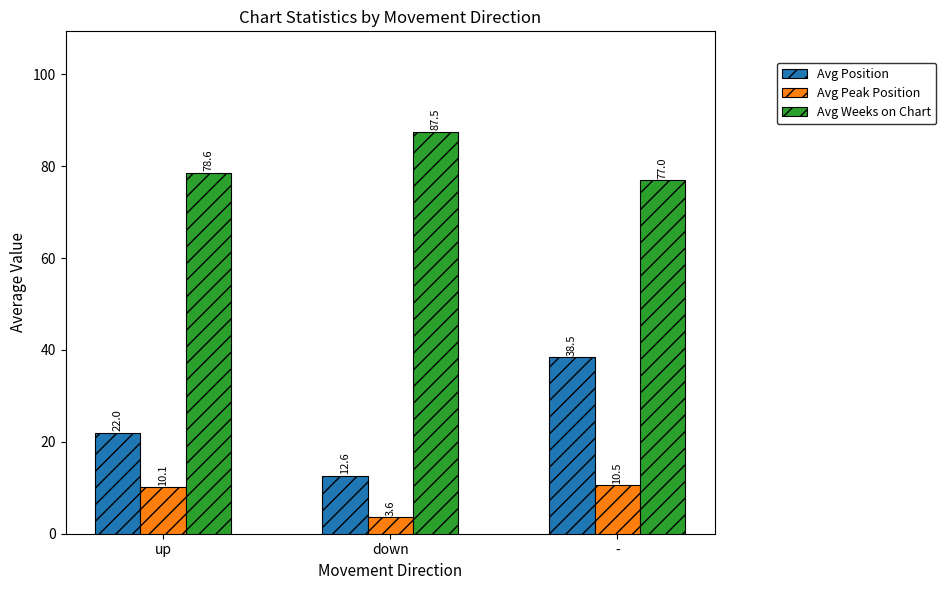

At which label does Avg Weeks on Chart reach its peak?

down